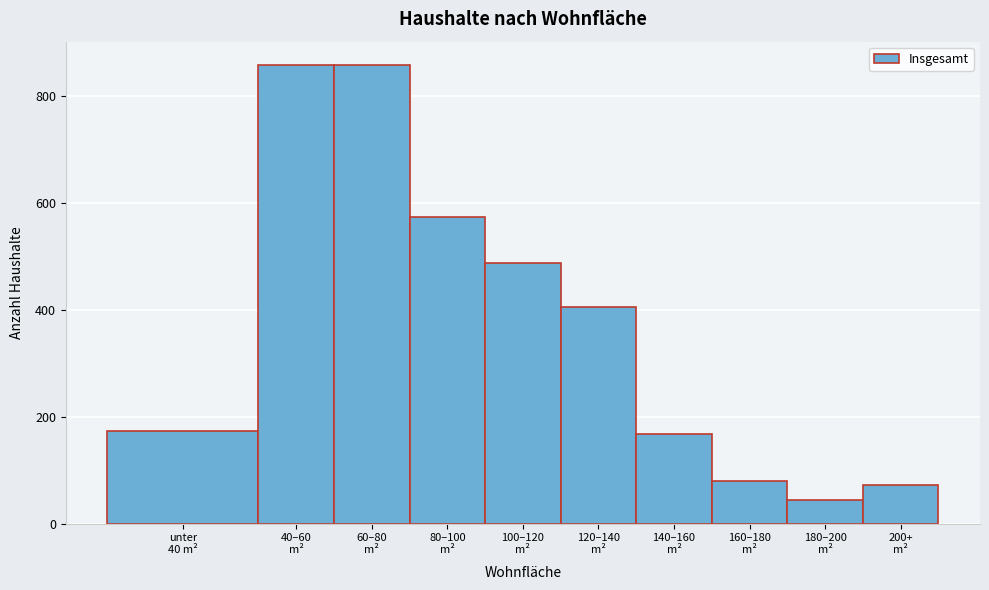

What is the minimum value shown in the chart?

45